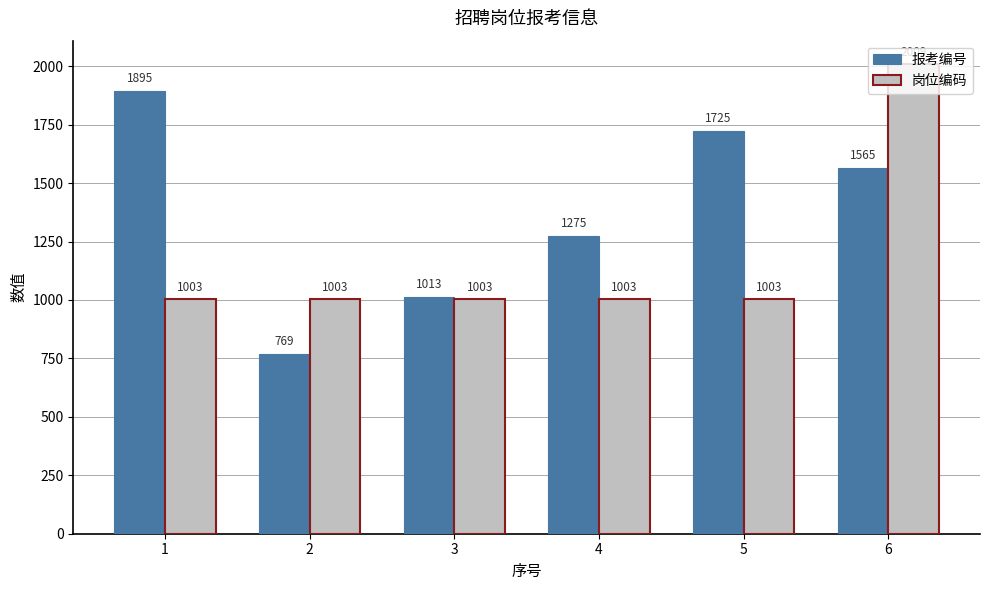

Count the 报考编号 values in the range 1013 to 1725.

4